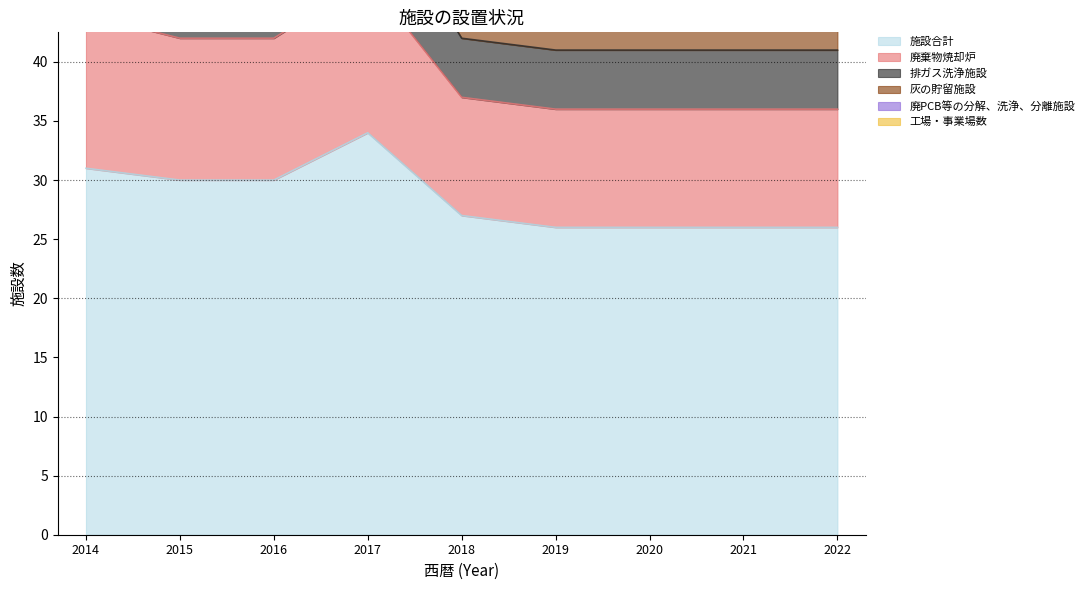

True or false: 施設合計 and 廃棄物焼却炉 cross at least once.

False